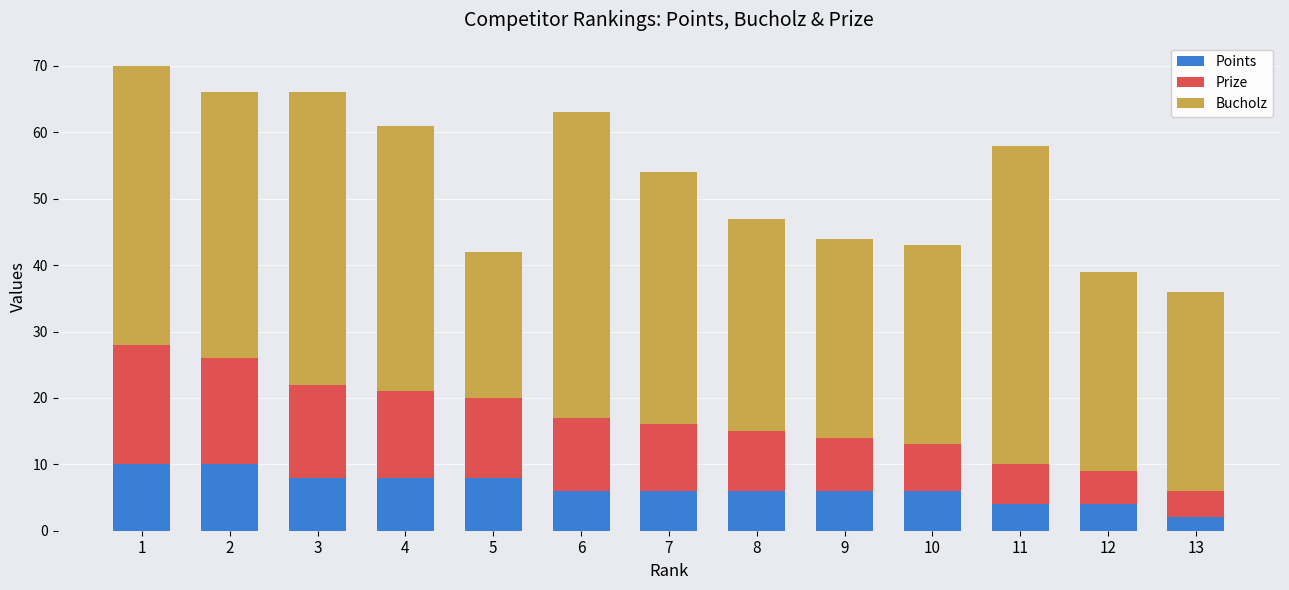

Are the bars horizontal?

No